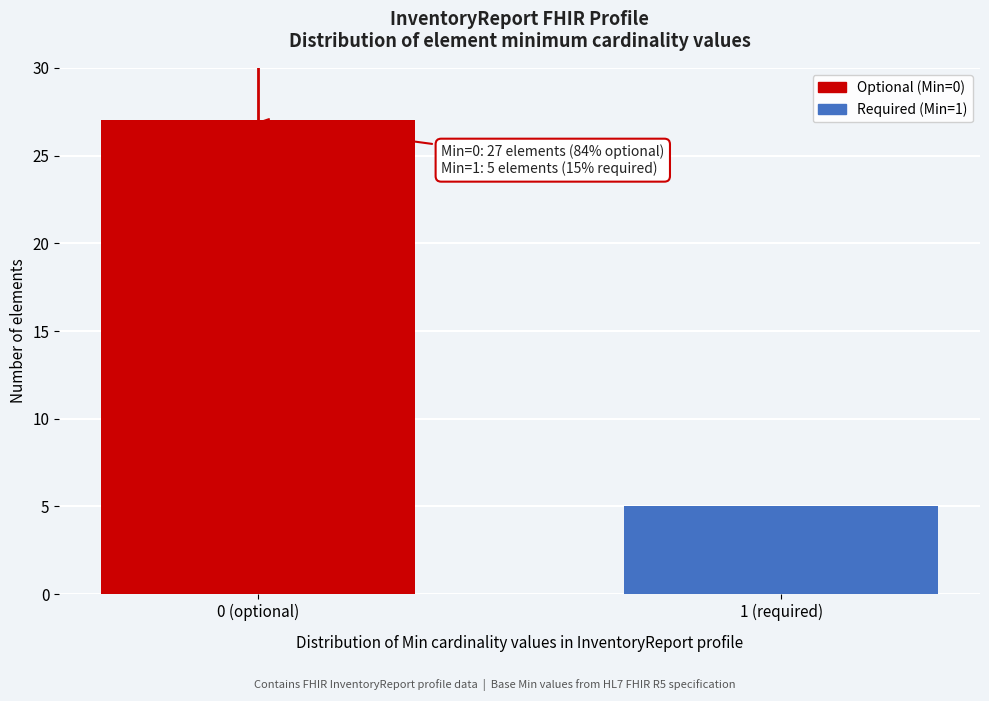

Reading left to right, transcribe all the data shown in this chart.

0 (optional)=27	1 (required)=5